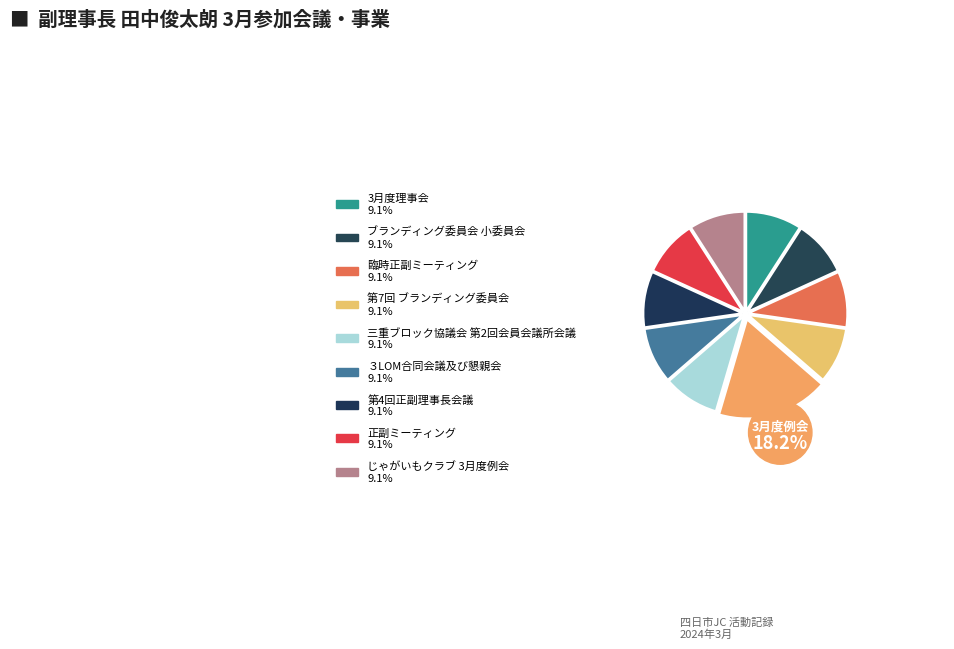

The 三重ブロック協議会 第2回会員会議所会議 slice represents 24% of the pie. True or false?

False